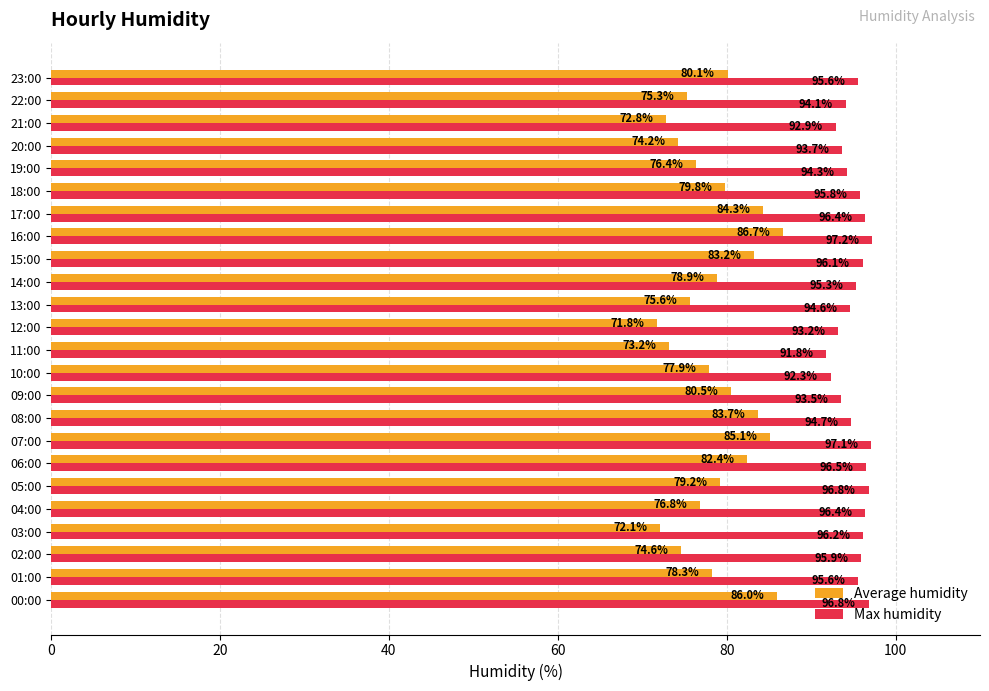

Rank the series by their average value, from lowest to highest.

Average humidity, Max humidity